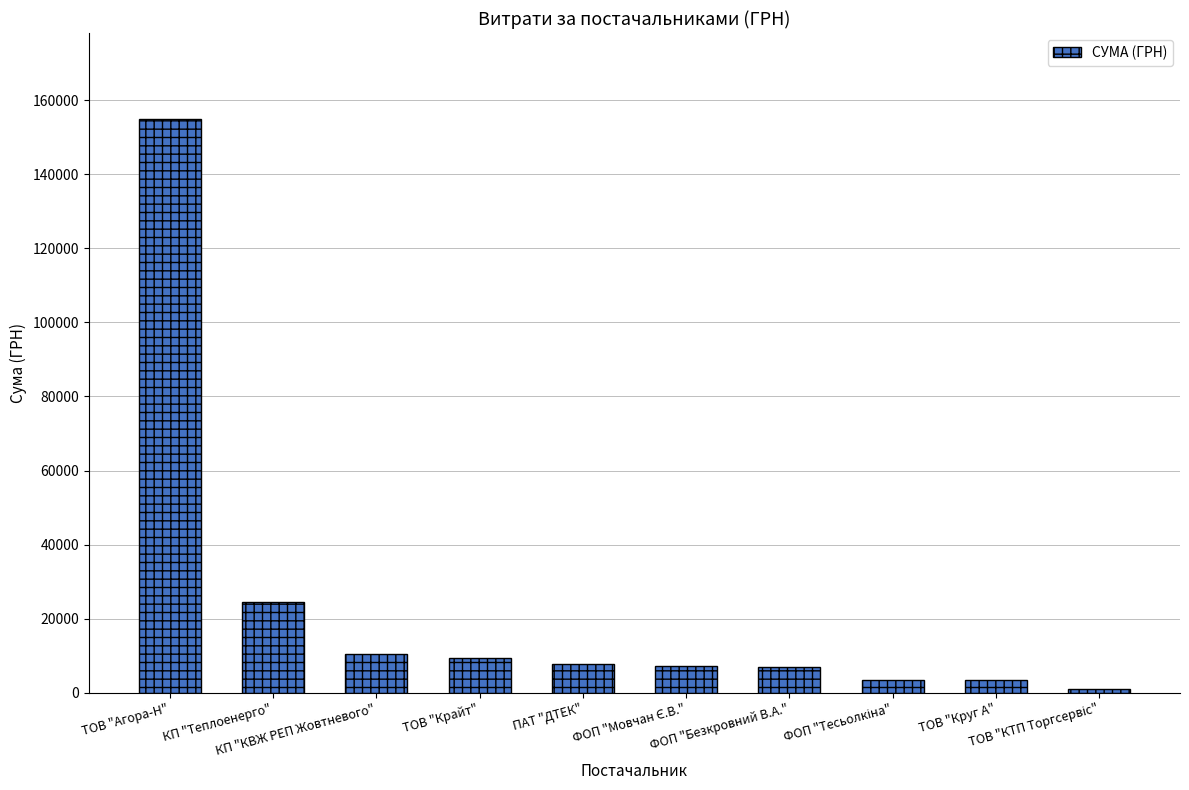

What position from the right is КП "Теплоенерго"?

9